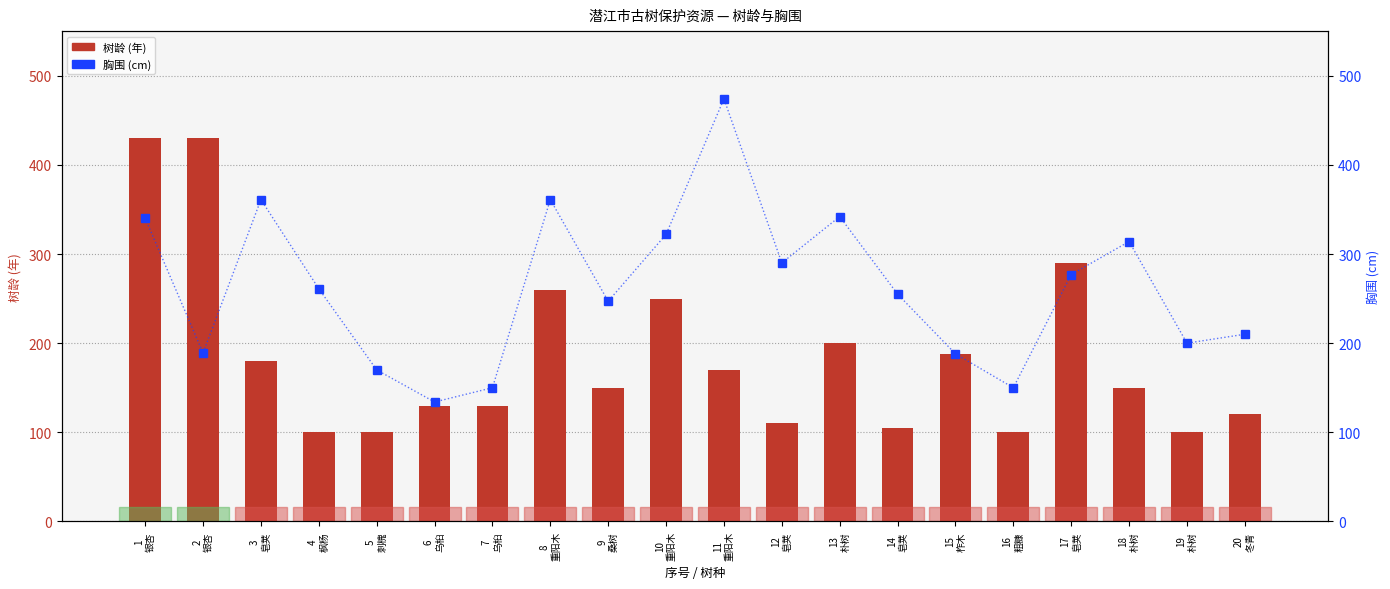

Which has a higher value, 1
银杏 or 20
冬青?

1
银杏